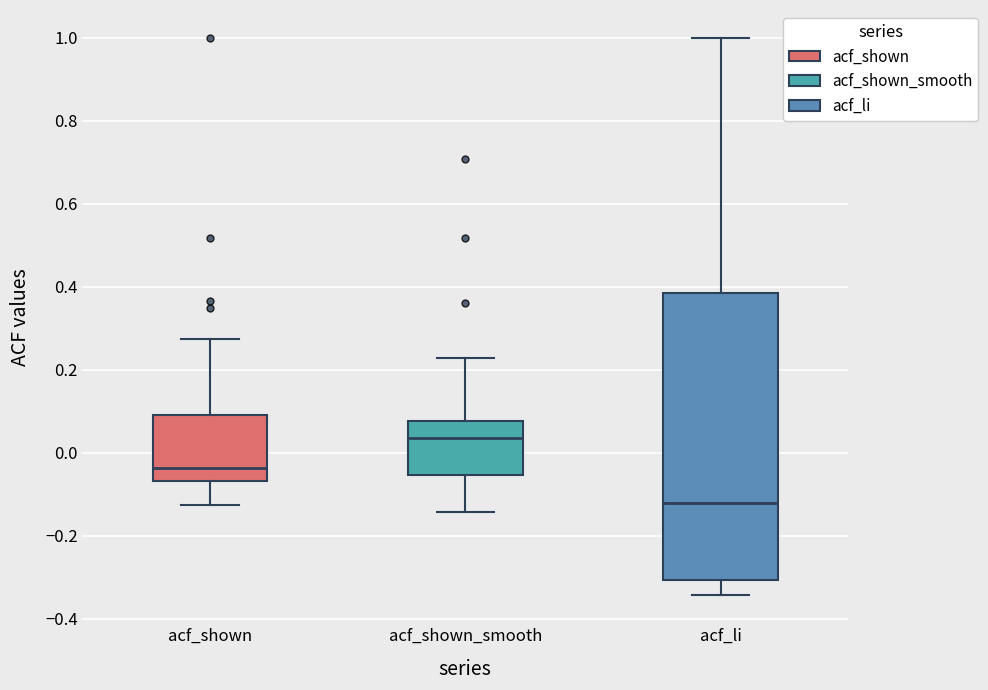

Which box is the tallest, from its lower edge to its upper edge?

acf_li